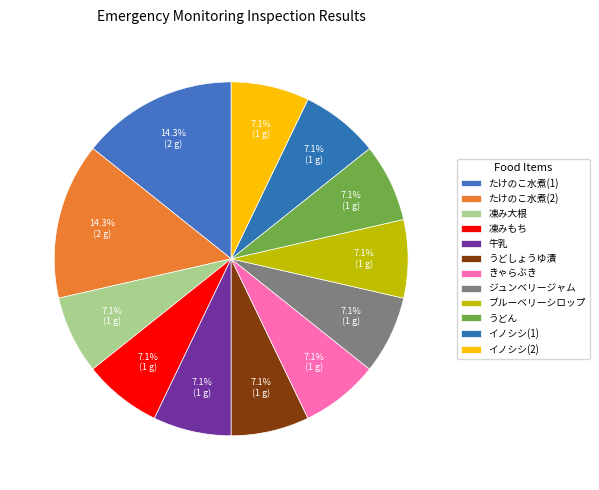

What is the change in value from たけのこ水煮(2) to 牛乳?

-1